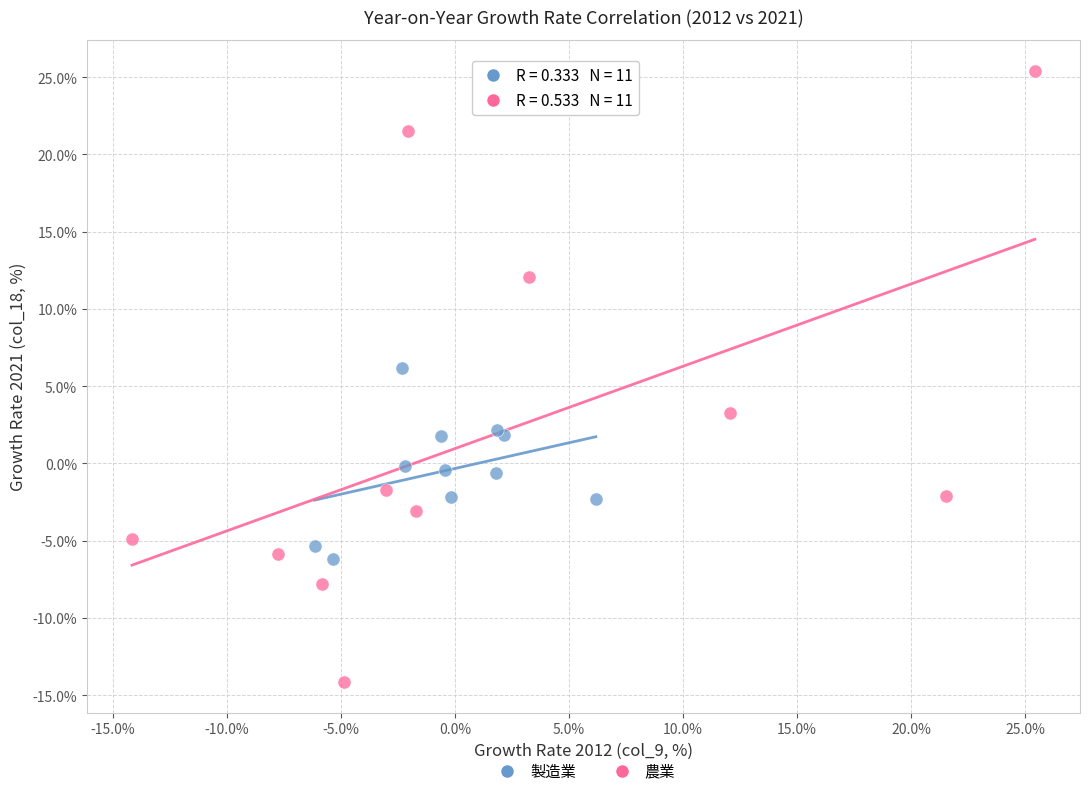

Which series has the largest Y range (max minus min)?

農業